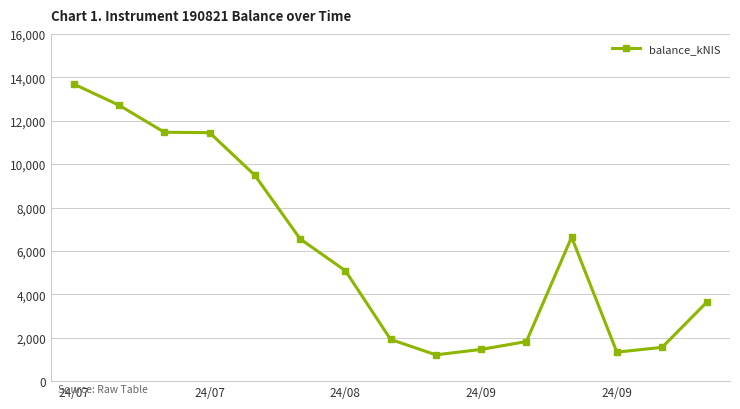

What is the difference between the second highest and minimum values?

11499.3